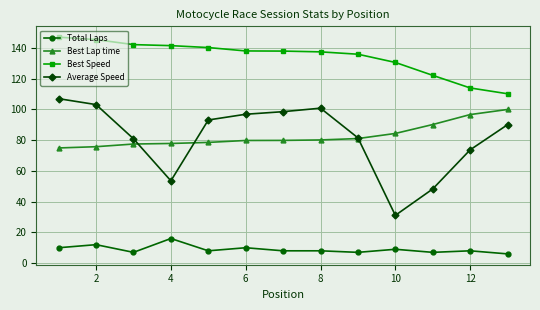

What is the value of the Best Lap time point at the 1st from the left?

74.9